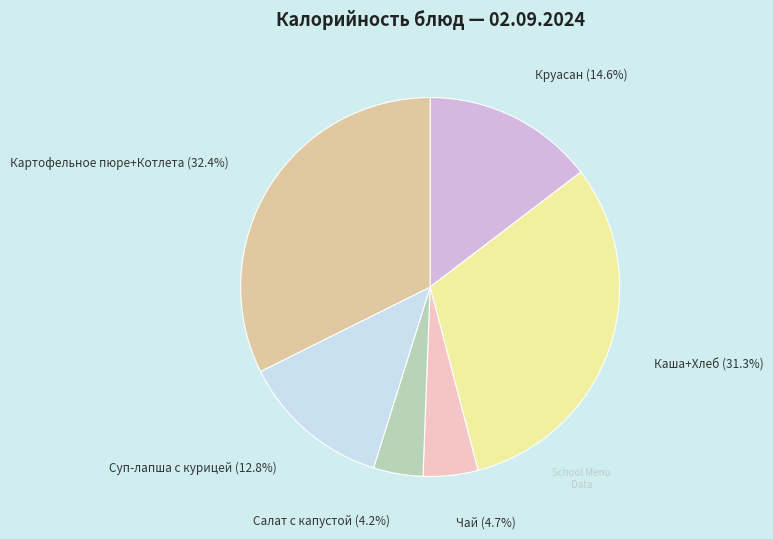

Is there a majority slice in this chart?

No